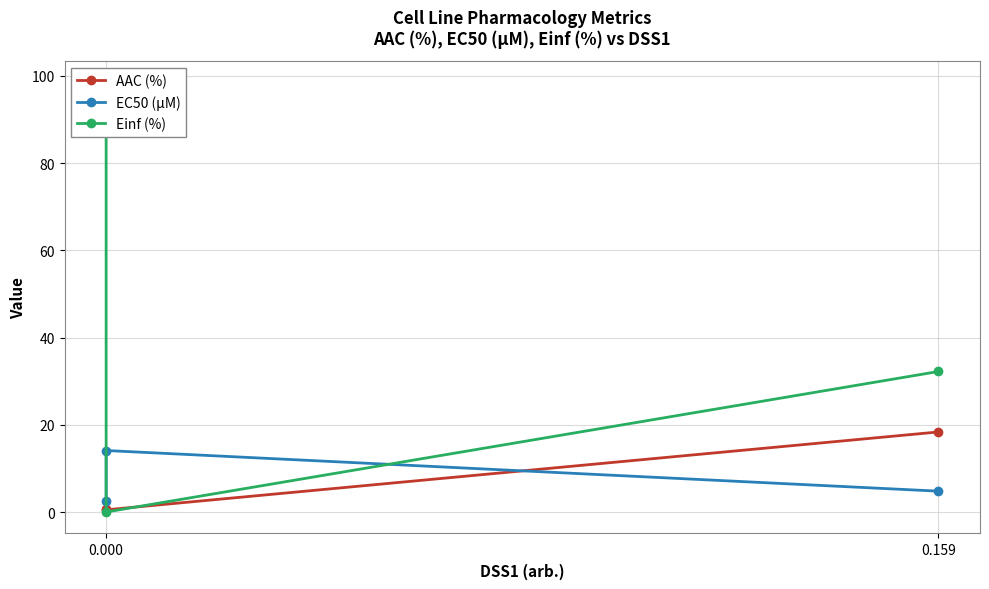

What is the value of the Einf (%) point at the 1st from the left?

98.5